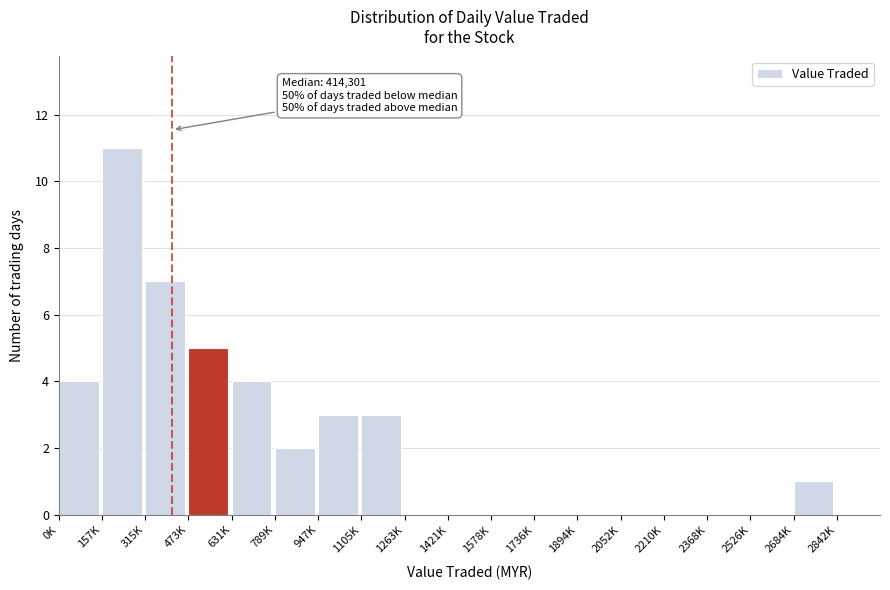

Reading left to right, what are all the values shown in this chart?

0K=4	157K=11	315K=7	473K=5	631K=4	789K=2	947K=3	1105K=3	1263K=0	1421K=0	1578K=0	1736K=0	1894K=0	2052K=0	2210K=0	2368K=0	2526K=0	2684K=1	2842K=0